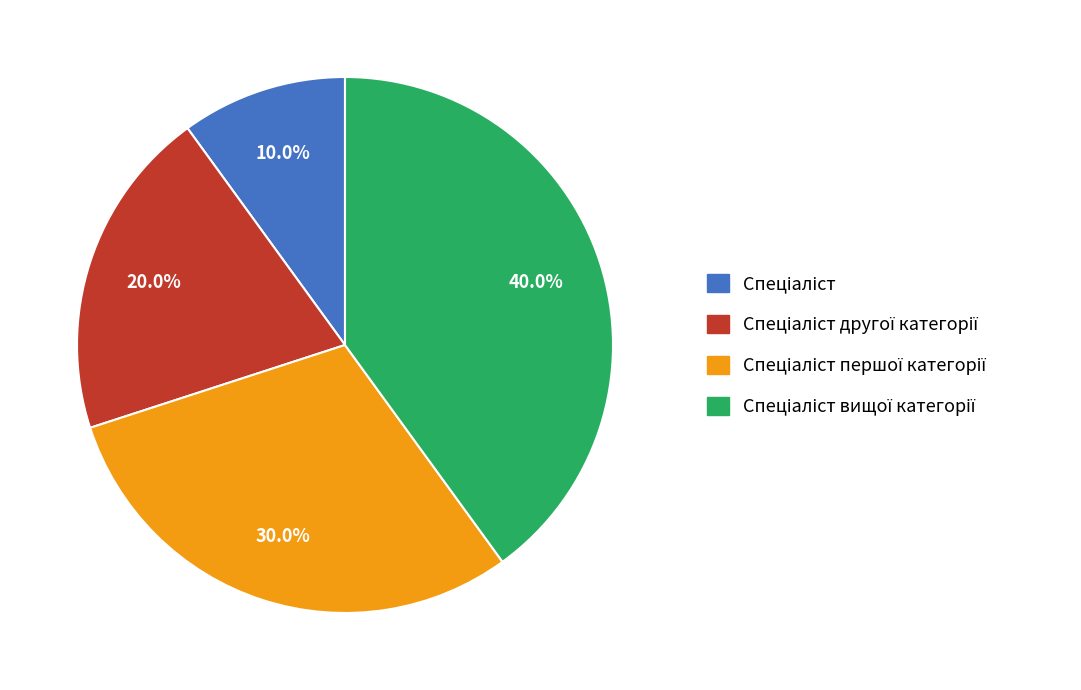

Is there any slice that represents more than half of the pie?

No